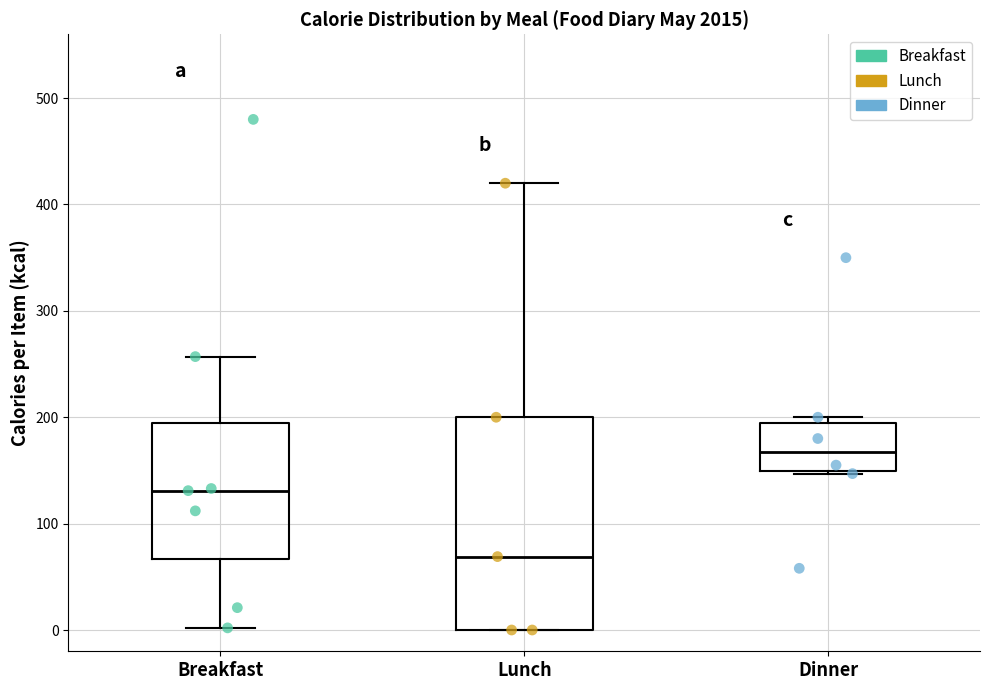

Where is the upper edge of the box for Lunch on the y-axis? The values are not printed on the chart, so give them approximately, as read against the axis.

200